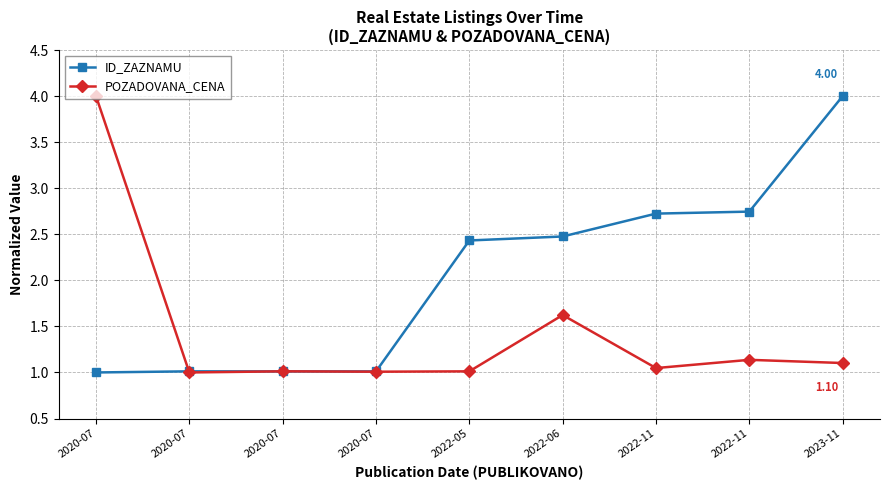

In POZADOVANA_CENA, how many points are higher than both neighbors (excluding endpoints)?

3